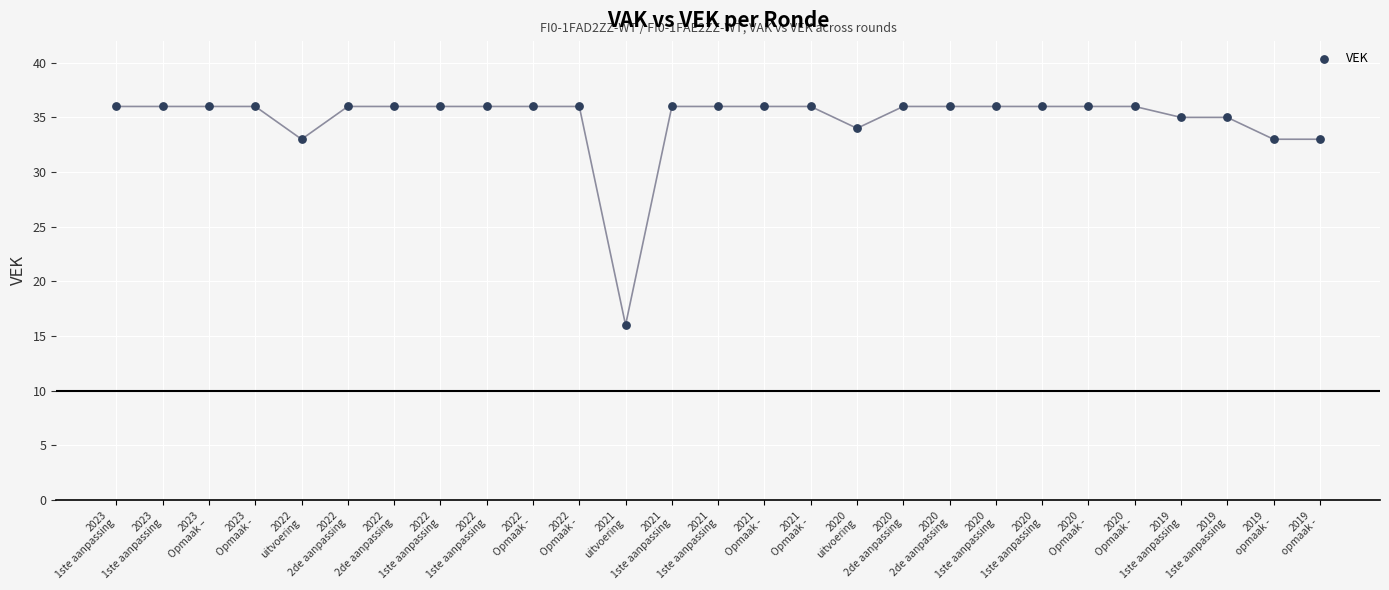

What is the range of Y values (max minus min)?

20